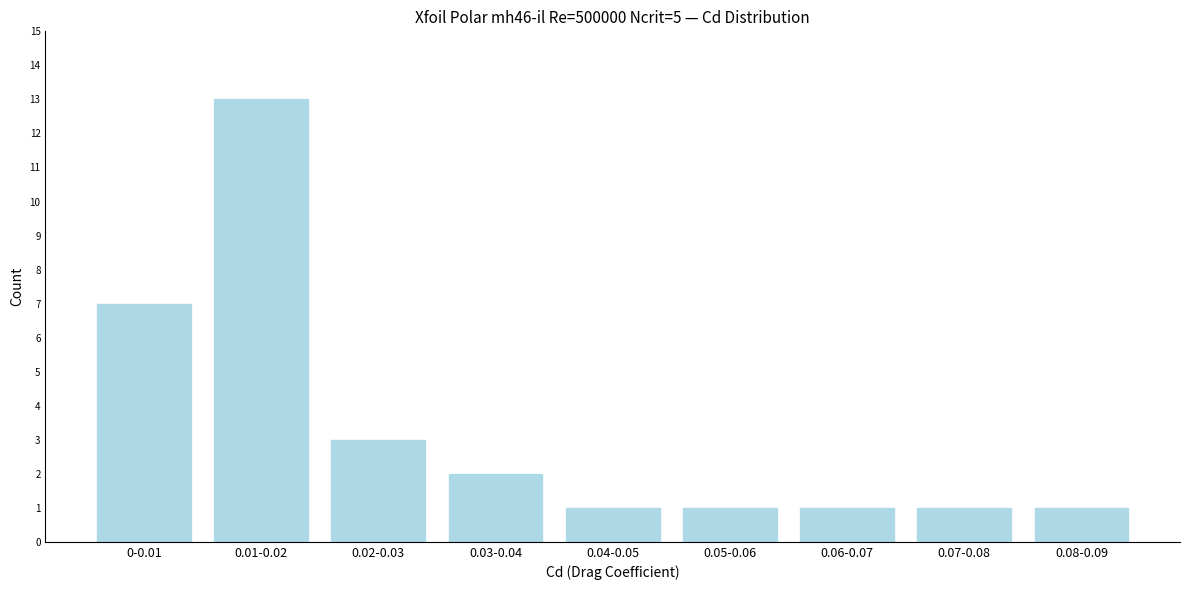

Reading right to left, extract all data points from this chart.

1	1	1	1	1	2	3	13	7